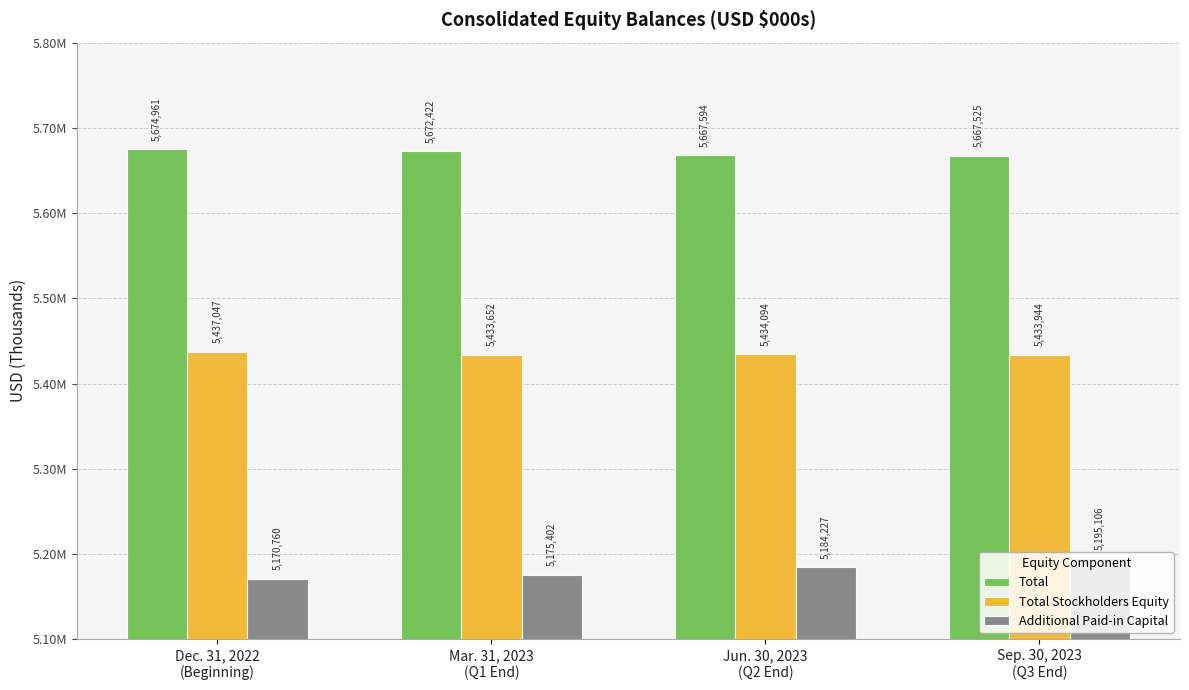

List the series in order of their overall mean, lowest first.

Additional Paid-in Capital, Total Stockholders Equity, Total